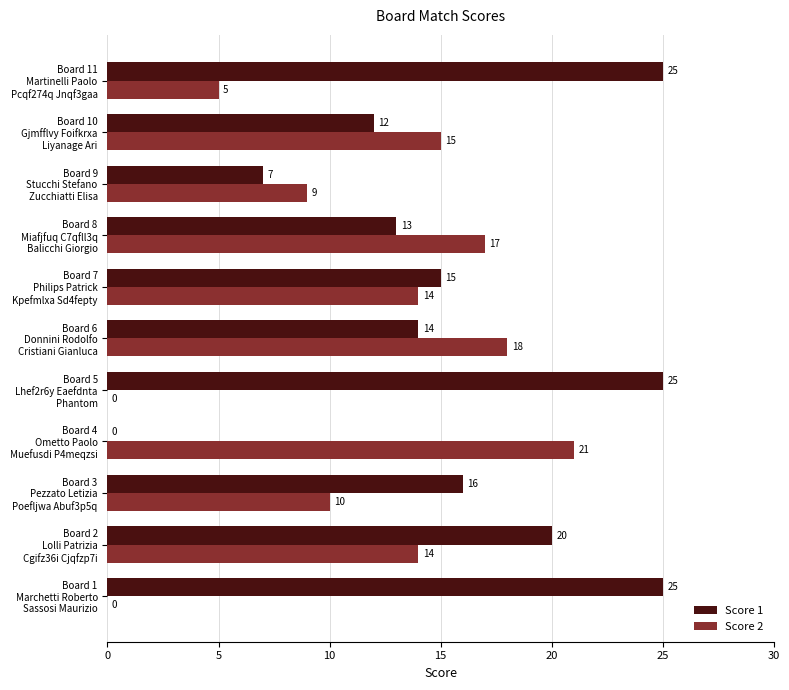

What is the sum of all Score 1 values?

172